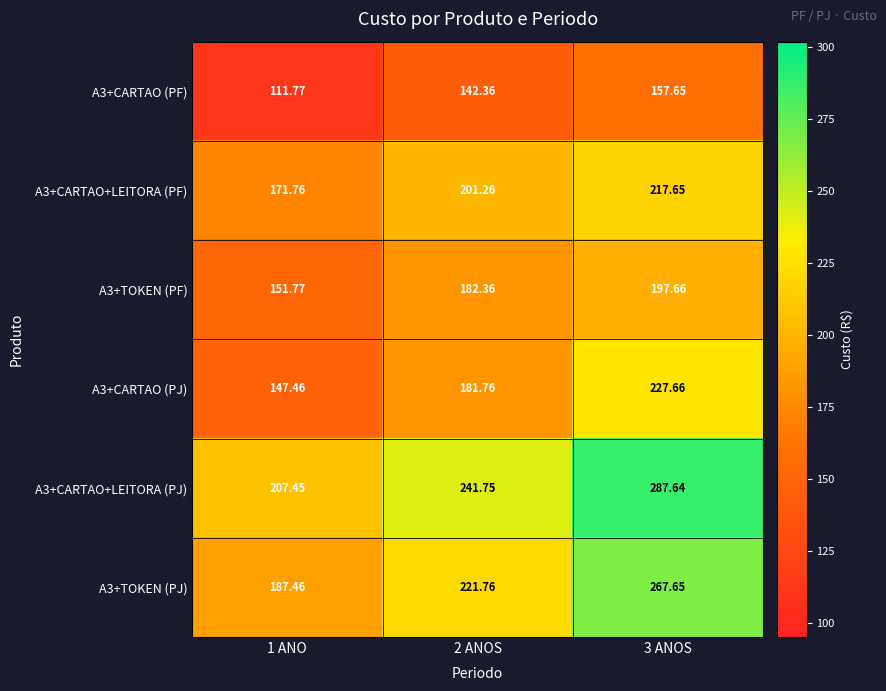

Which label corresponds to the largest value in the chart?

3 ANOS